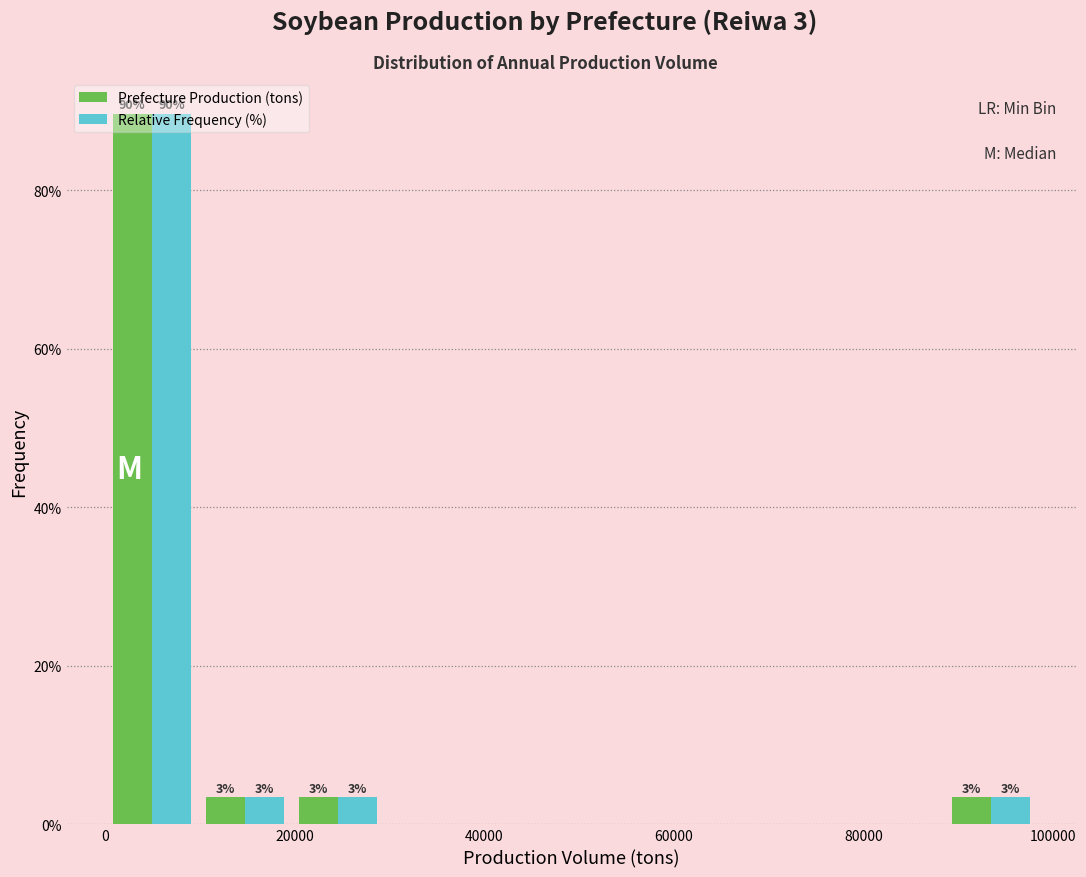

In the Relative Frequency (%) series, which range on the x-axis has the tallest bar?

0 to 10000